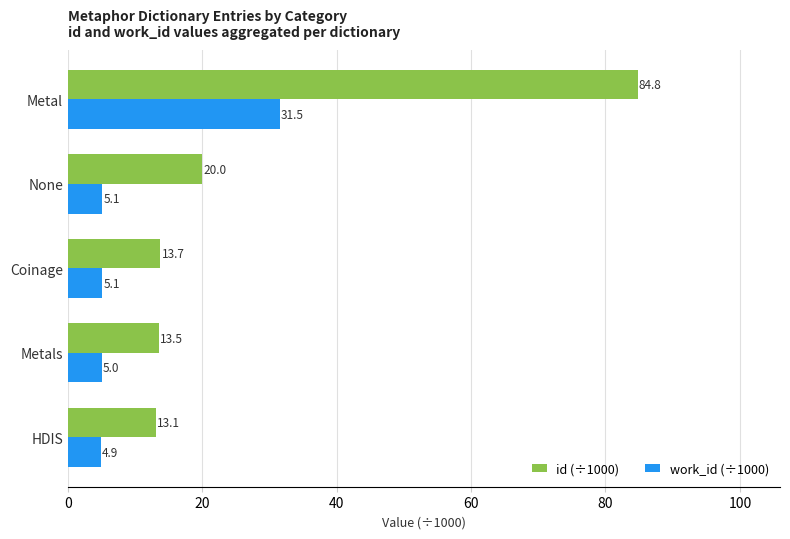

What is the difference between the second highest and minimum values in the id (÷1000) series?

6.8